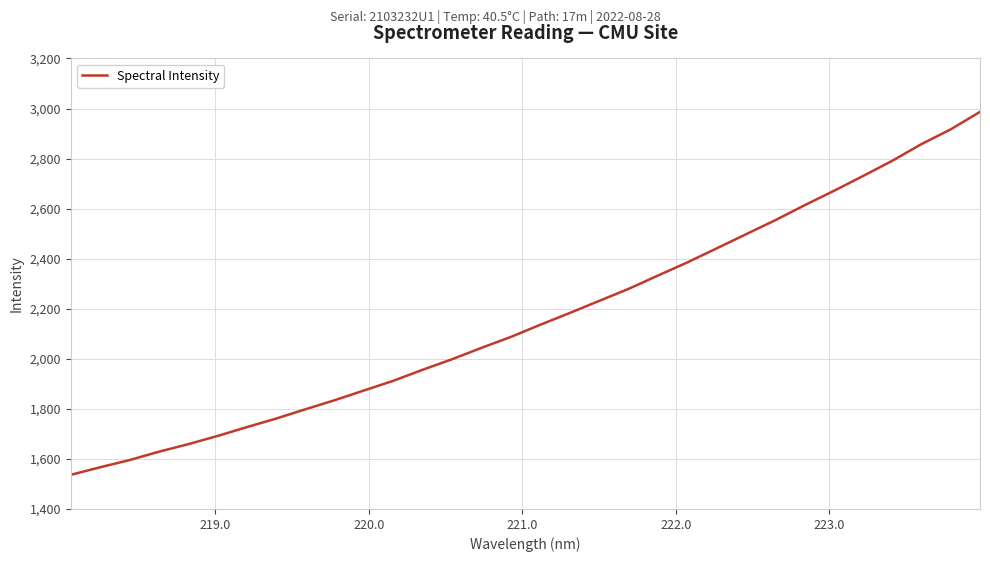

What is the difference between the maximum and minimum values?

1450.2